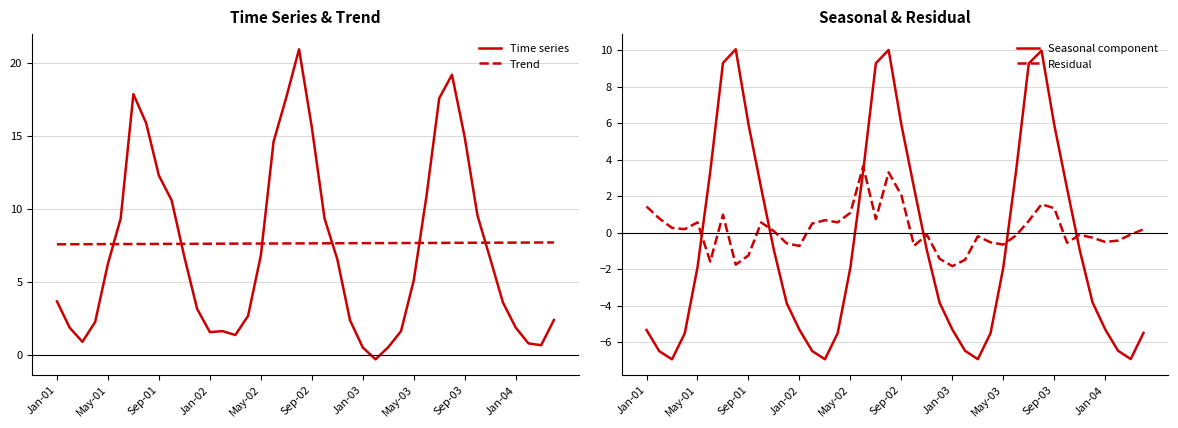

How many lines are shown in the chart?

4